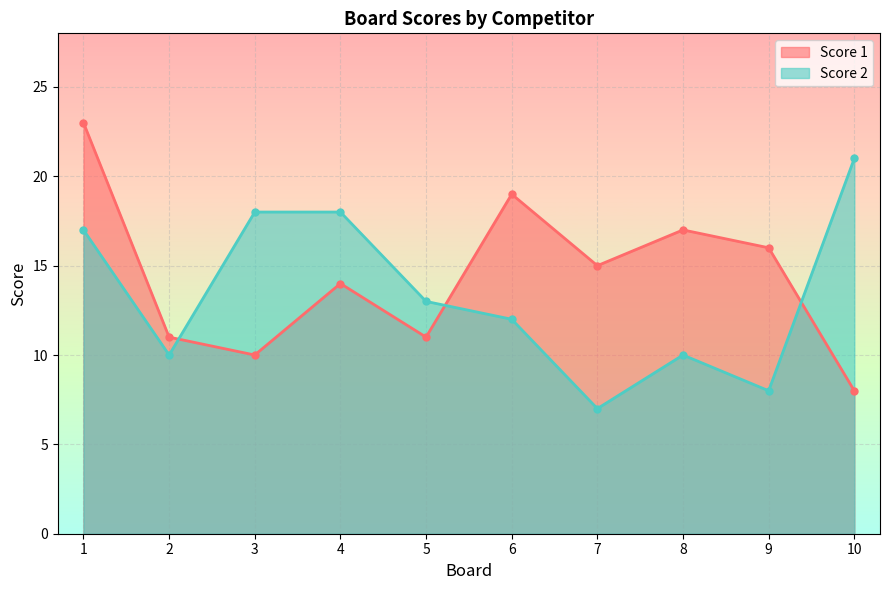

Between 7 and 8, which is larger?

8